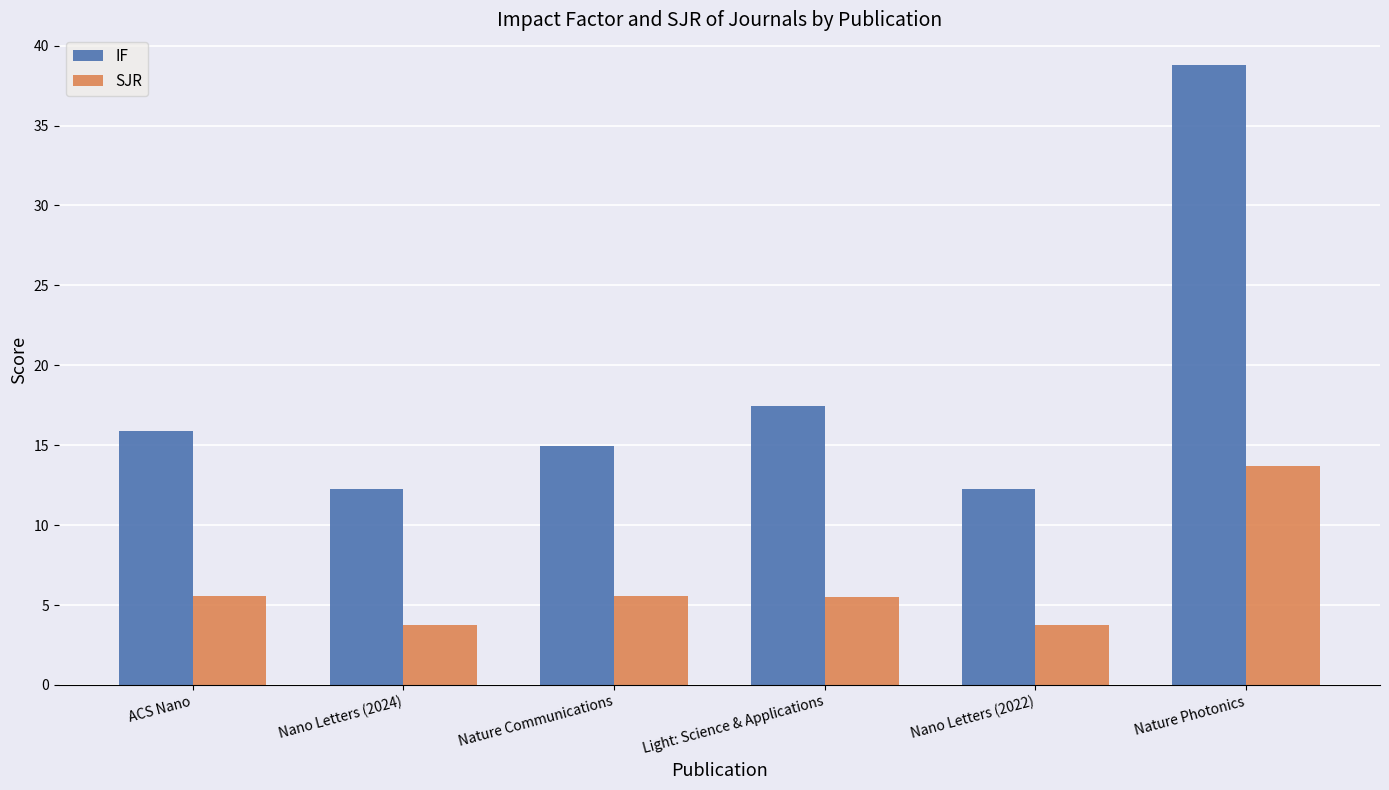

At Nature Communications, list the series in order from largest to smallest.

IF, SJR